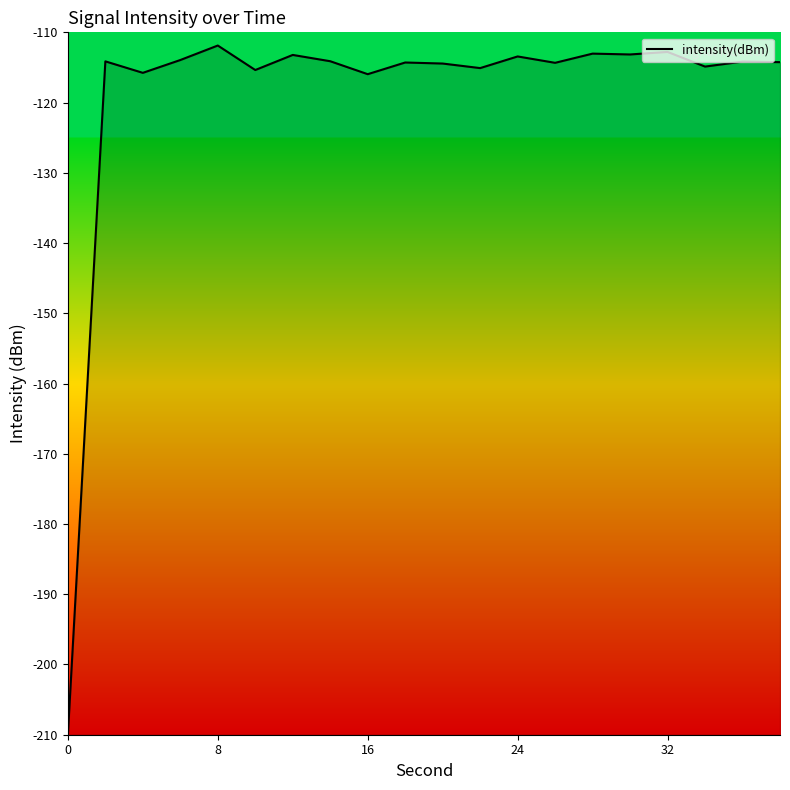

Count the number of categories in the chart.

20